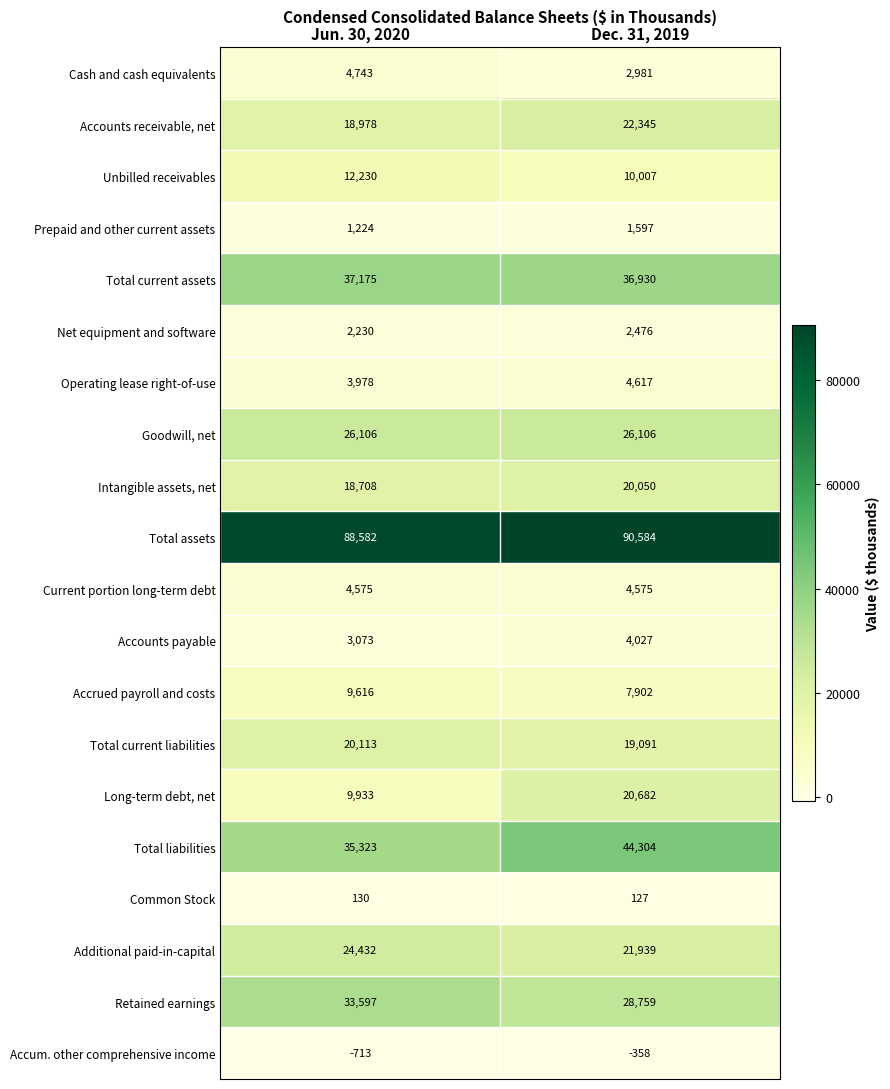

What is the sum of the Operating lease right-of-use values at Jun. 30, 2020 and Dec. 31, 2019?

8595